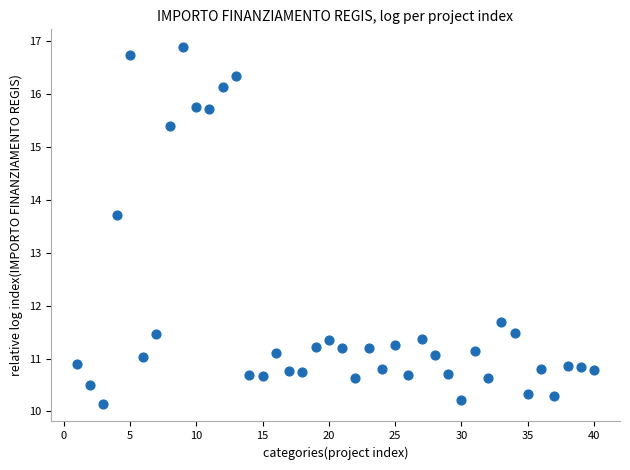

What Y value in the scatter plot is closest to 13?

13.7